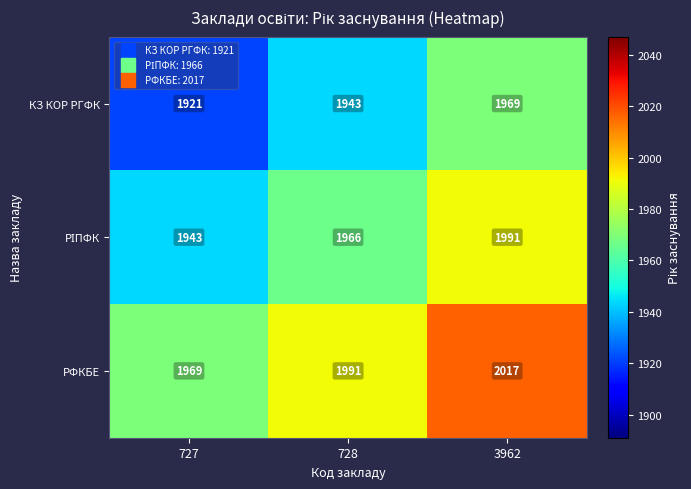

What is the minimum value shown in the chart?

1921